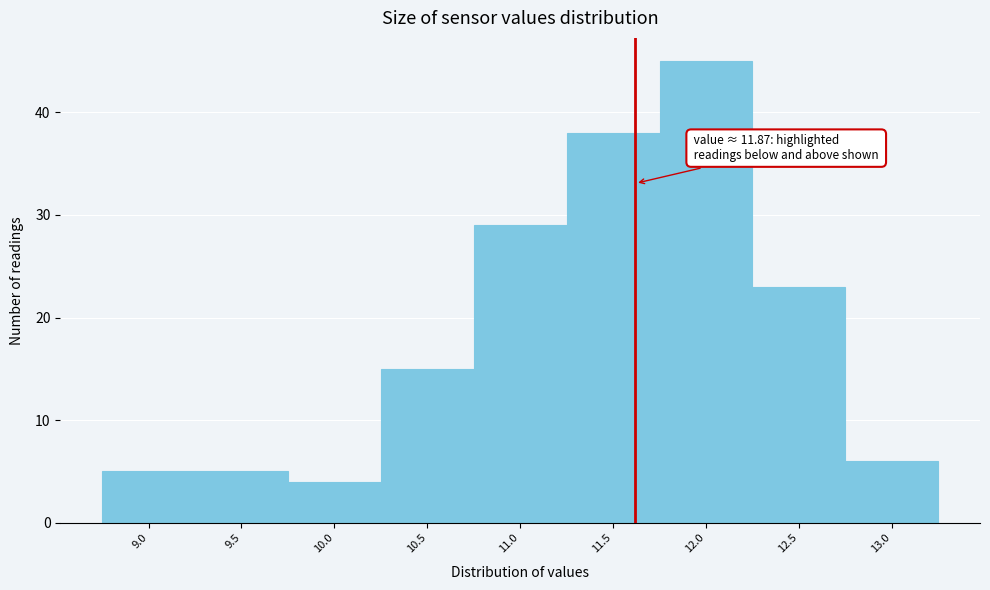

Reading right to left, list all the values displayed in this chart.

6	23	45	38	29	15	4	5	5